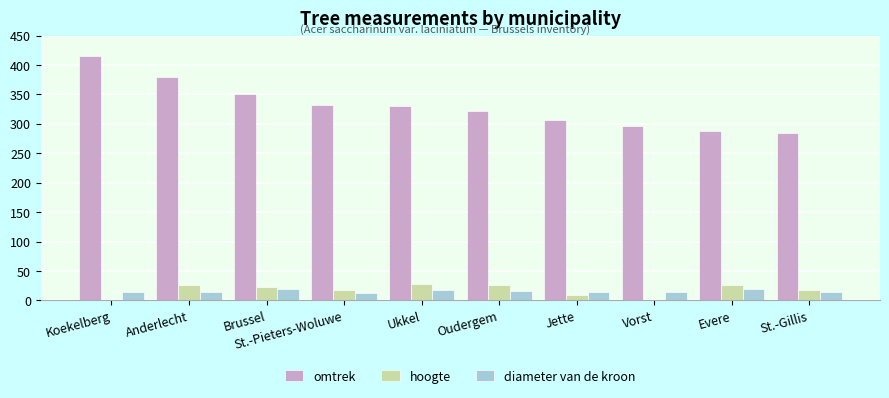

What is the total value across all series at Anderlecht?

421